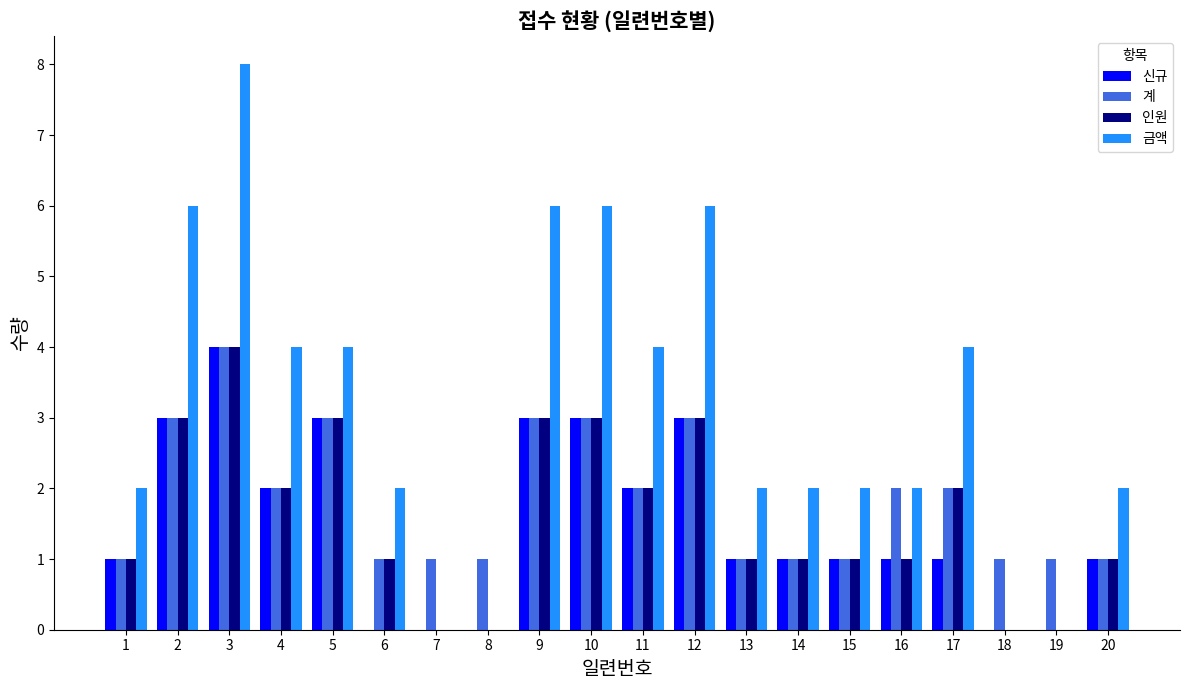

Which series changed the most between 10 and 19?

금액